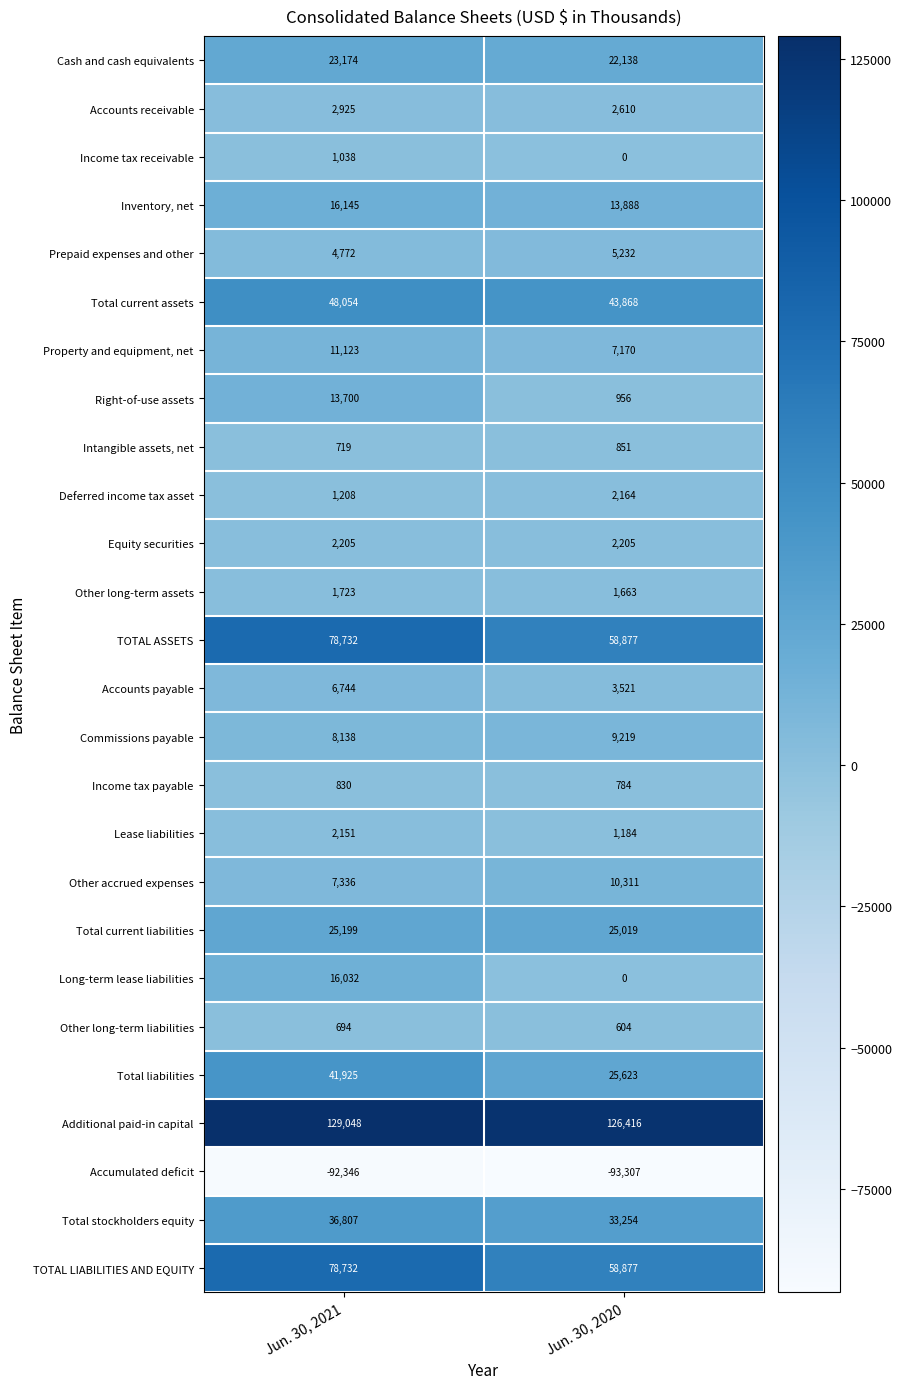

Rank the categories by Long-term lease liabilities value from highest to lowest.

Jun. 30, 2021, Jun. 30, 2020